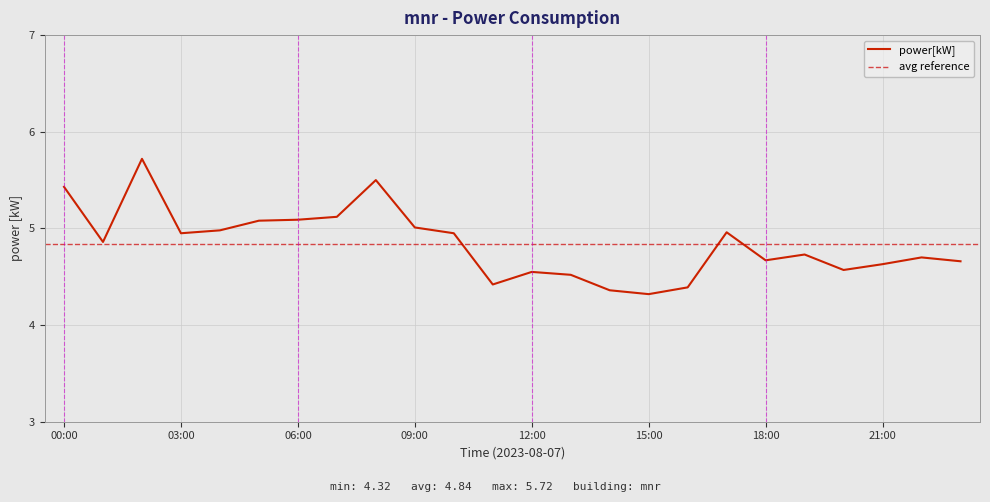

What is the ratio of the value at 04:00 to the value at 09:00?

1.0